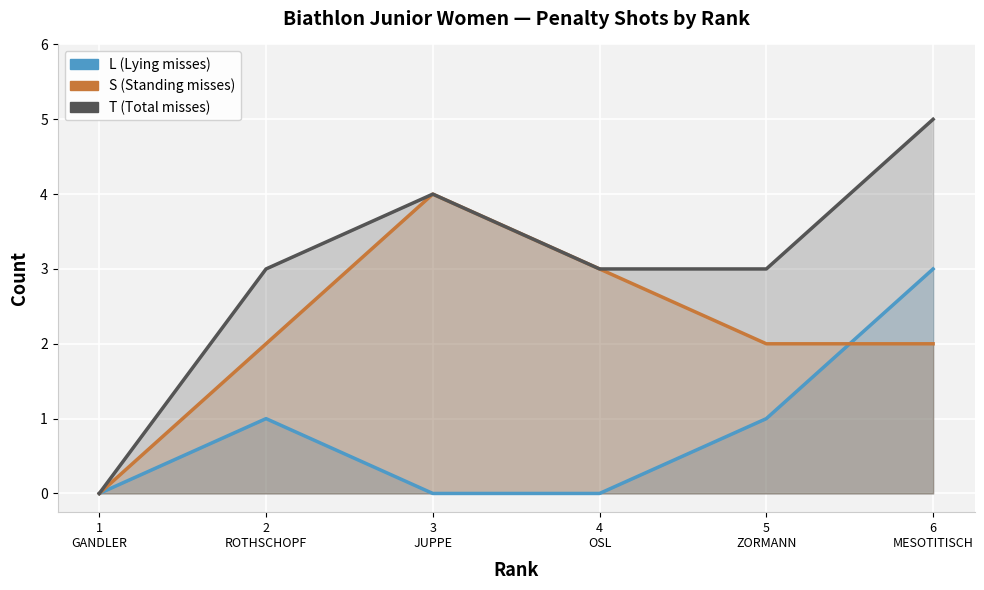

How many lines are shown in the chart?

3